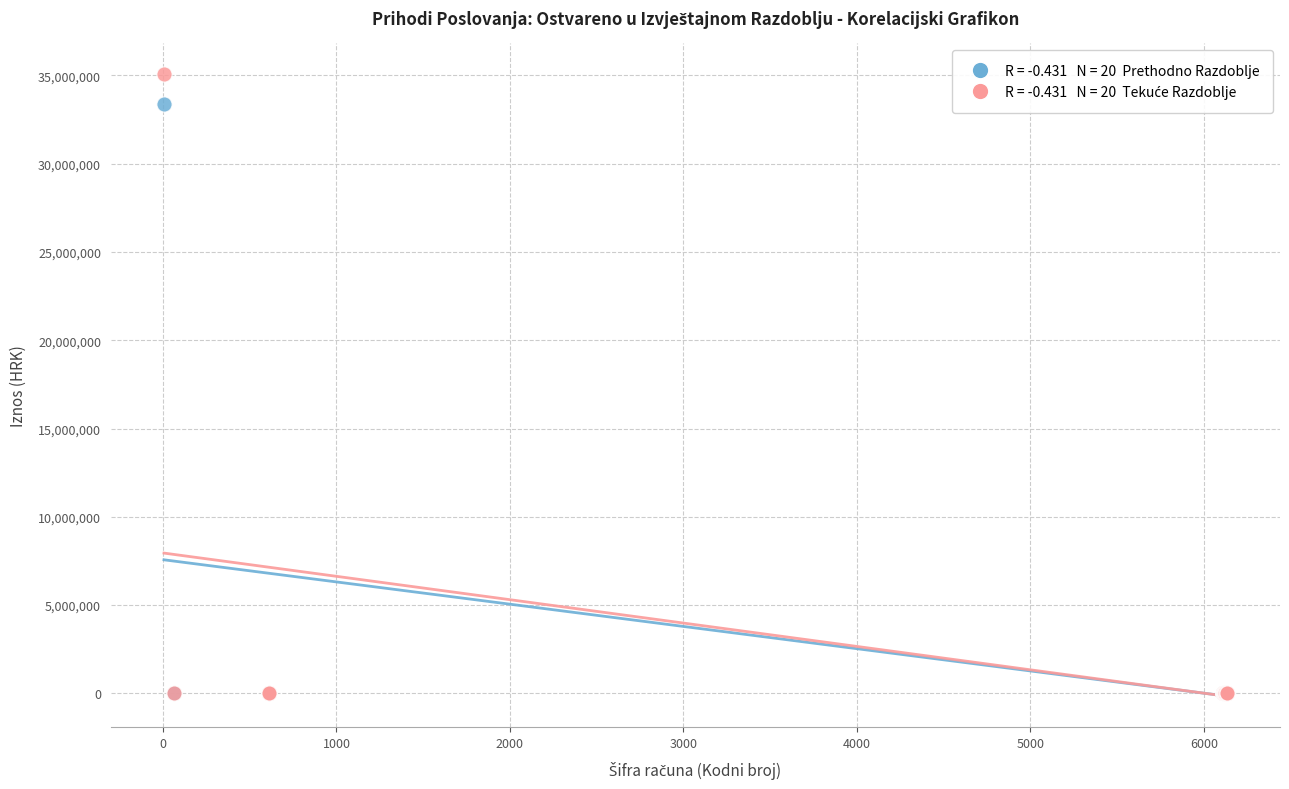

Across all series, what Y value is closest to 17530866?

33383740